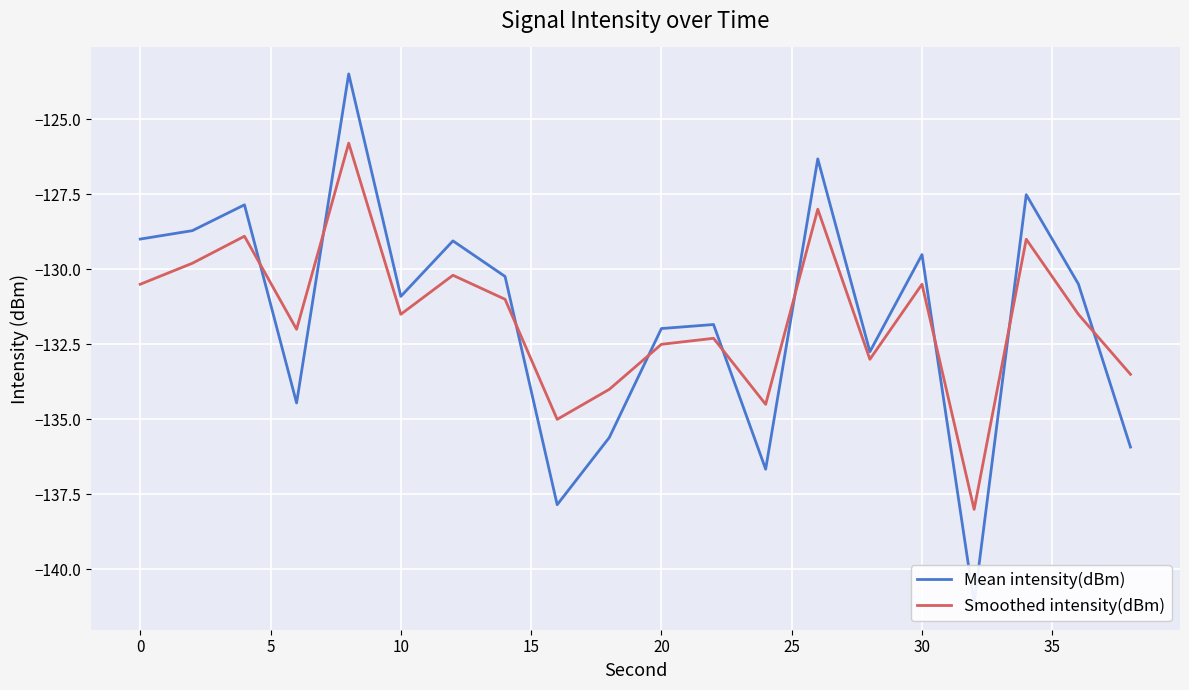

In Smoothed intensity(dBm), how many points are lower than both neighbors (excluding endpoints)?

6